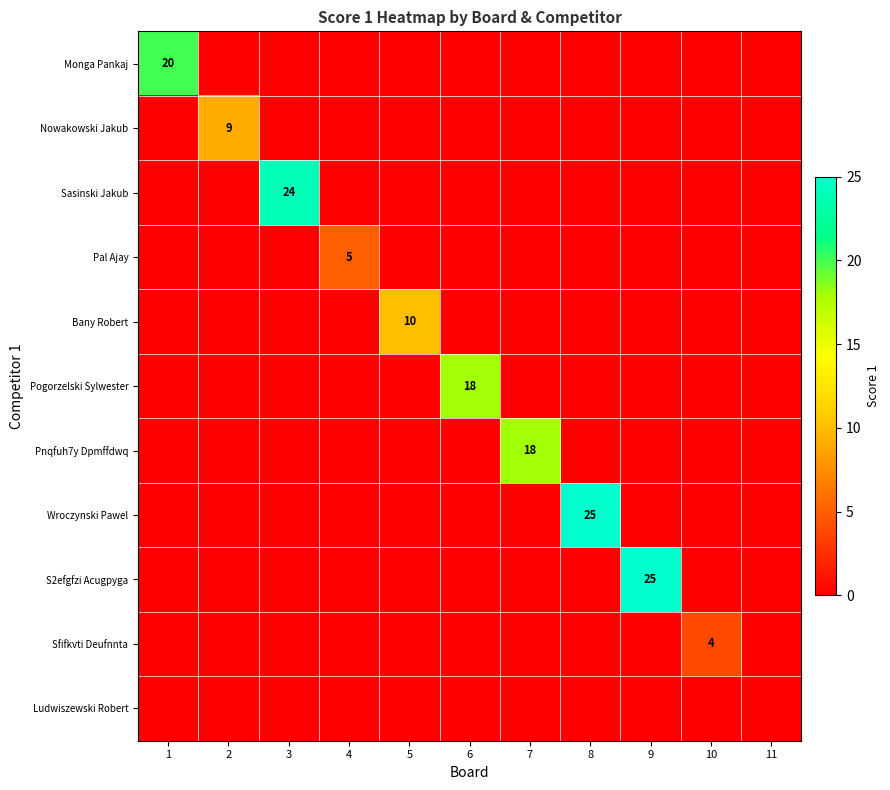

What is the maximum value shown in the chart?

25